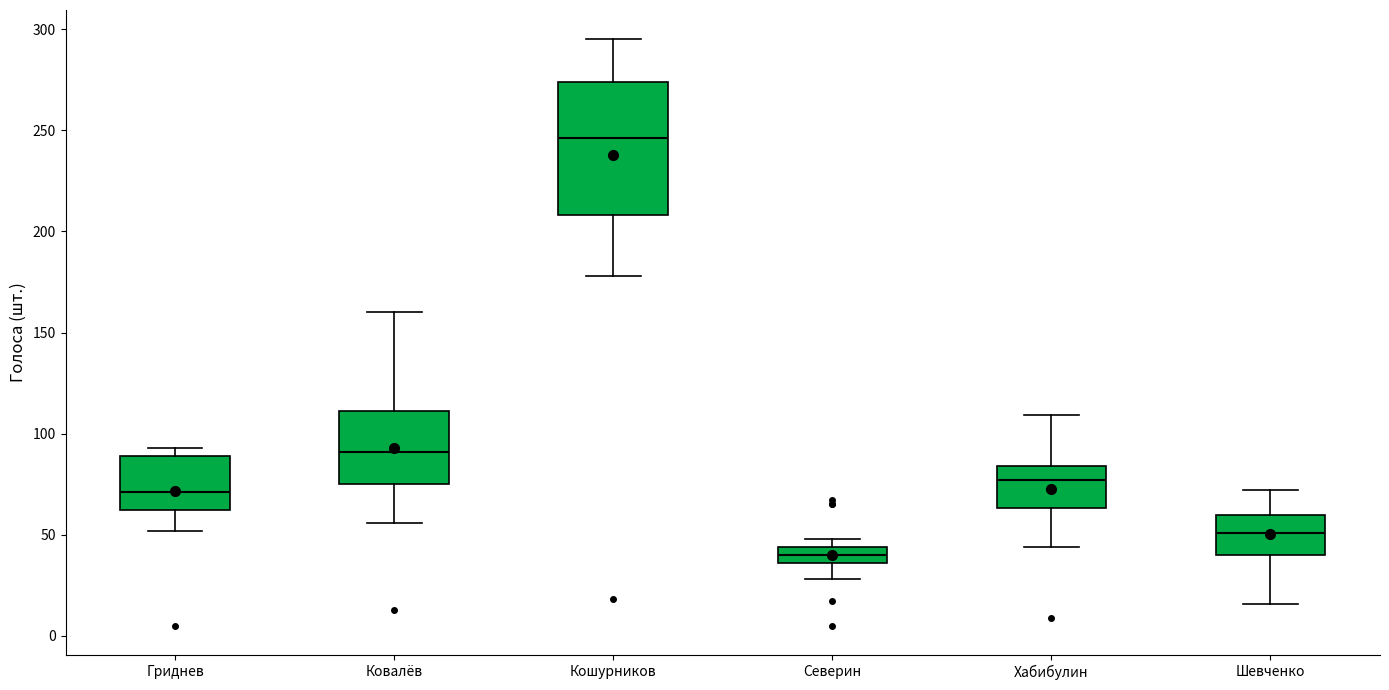

Which box has the lowest median line?

Северин